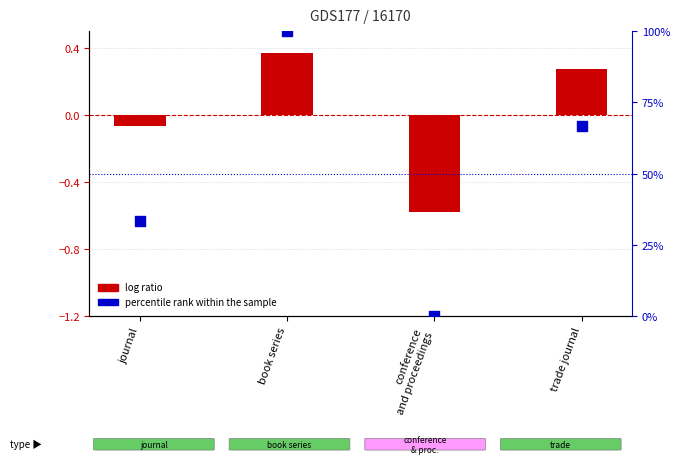

What is the total value across all series at conference
and proceedings?

-0.6